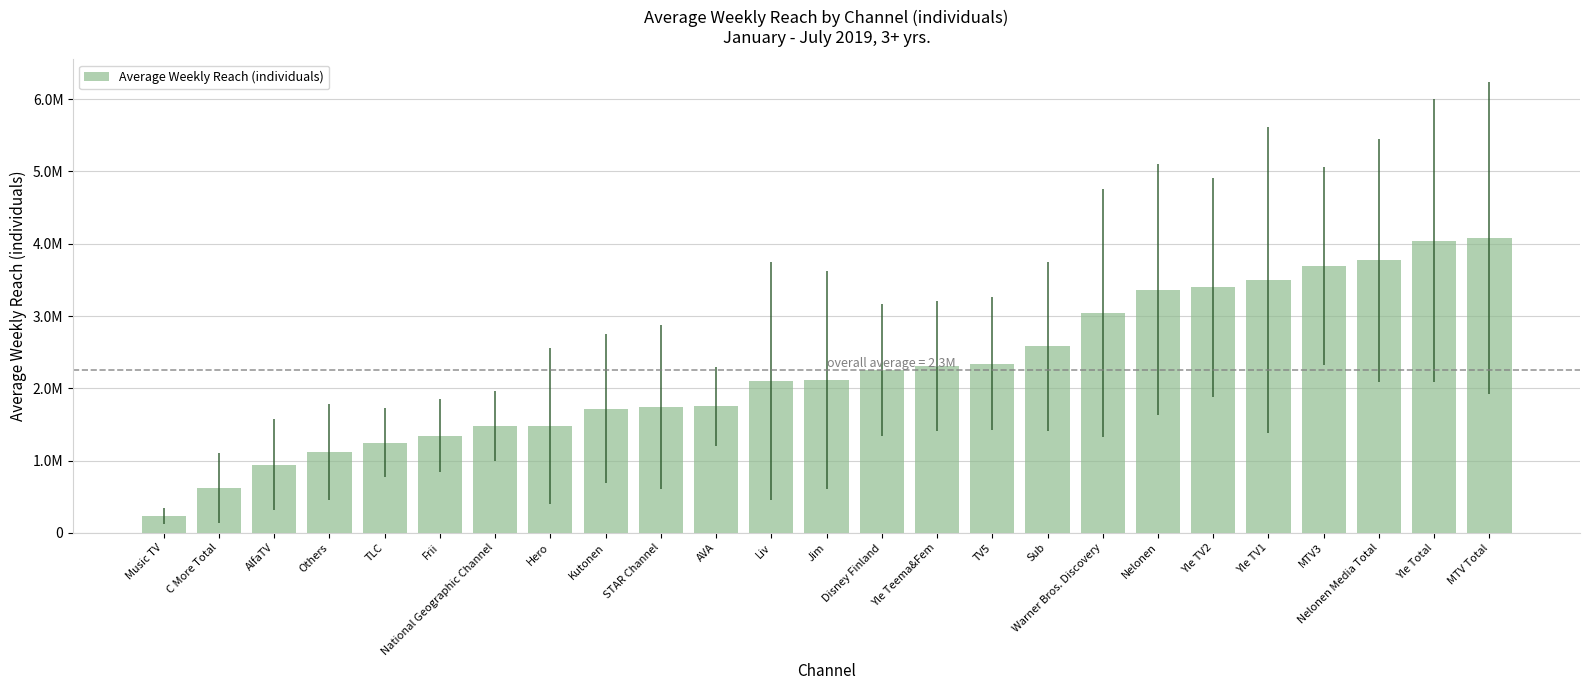

Are the bars horizontal?

No